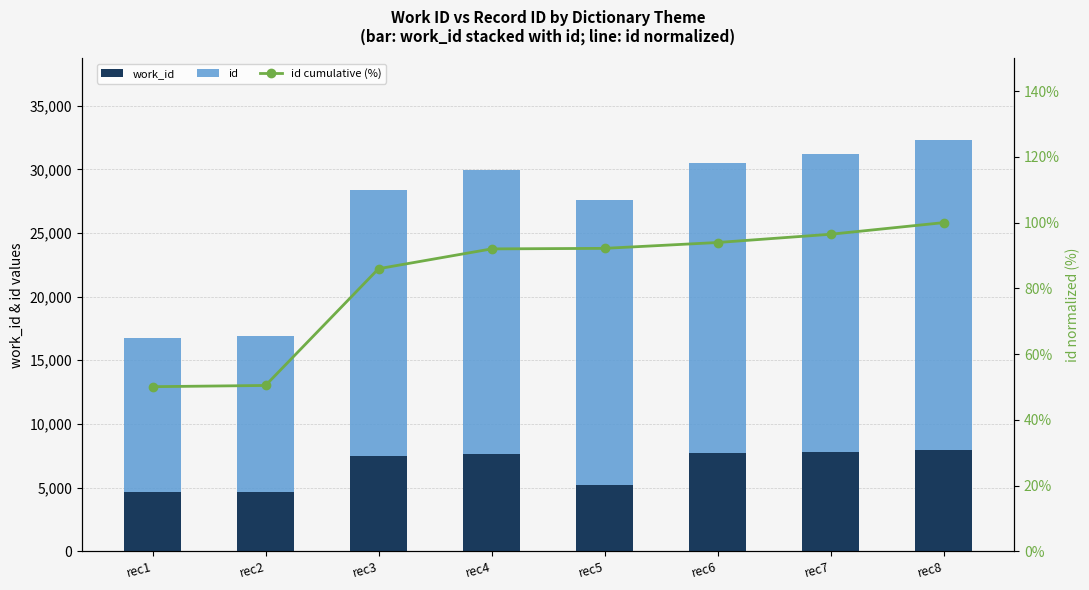

List the series in order of their peak value, lowest first.

id cumulative (%), work_id, id